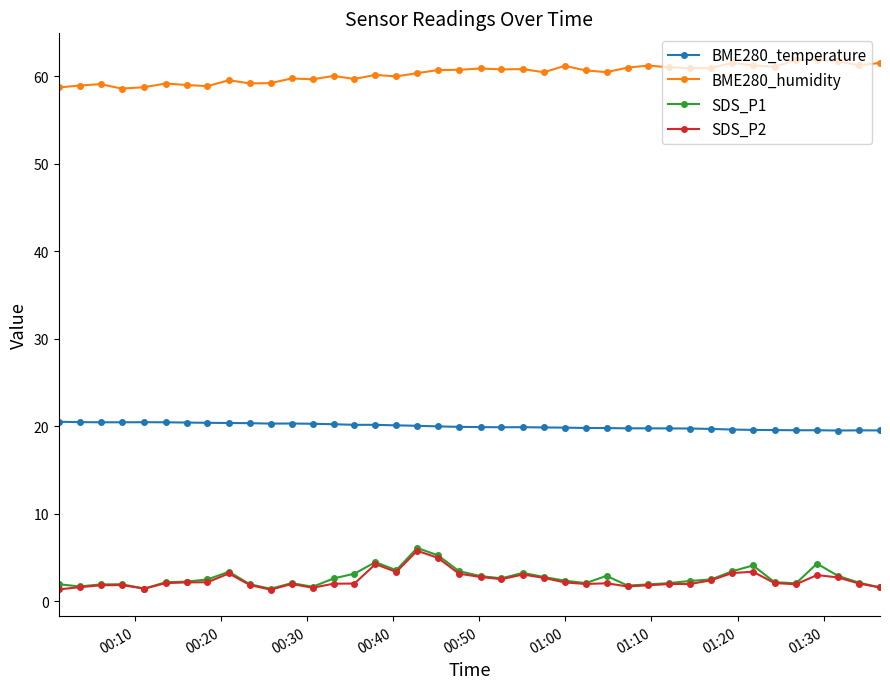

True or false: BME280_humidity and BME280_temperature cross at least once.

False